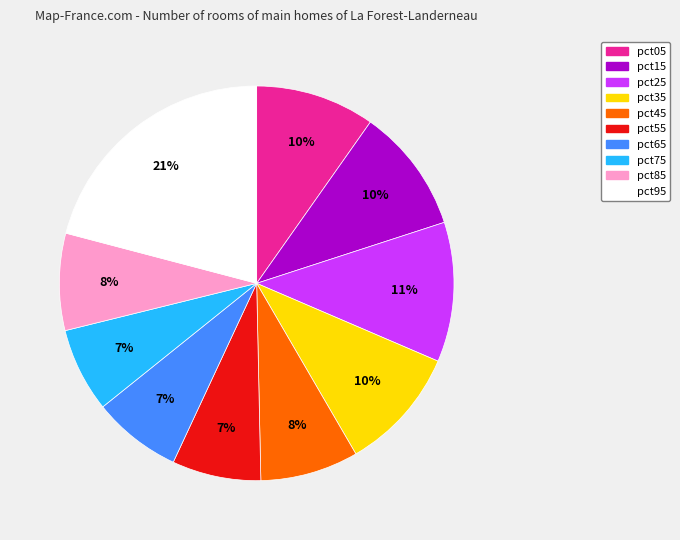

Is it true that pct05 is 23% of the pie?

False